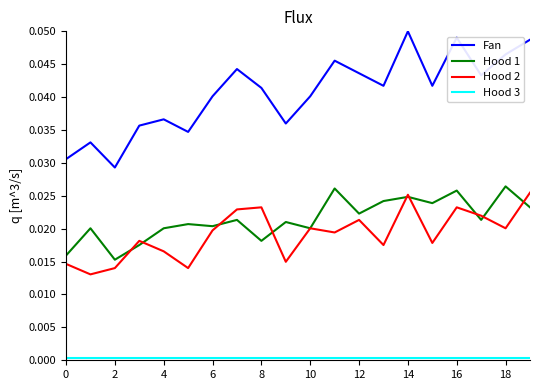

True or false: Fan and Hood 2 intersect in this chart.

False